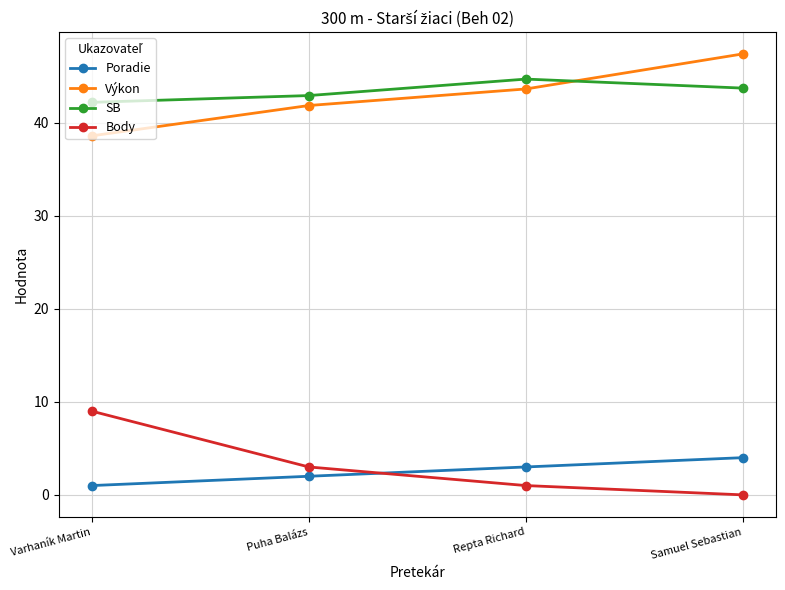

What is the average value of the Poradie series?

2.5